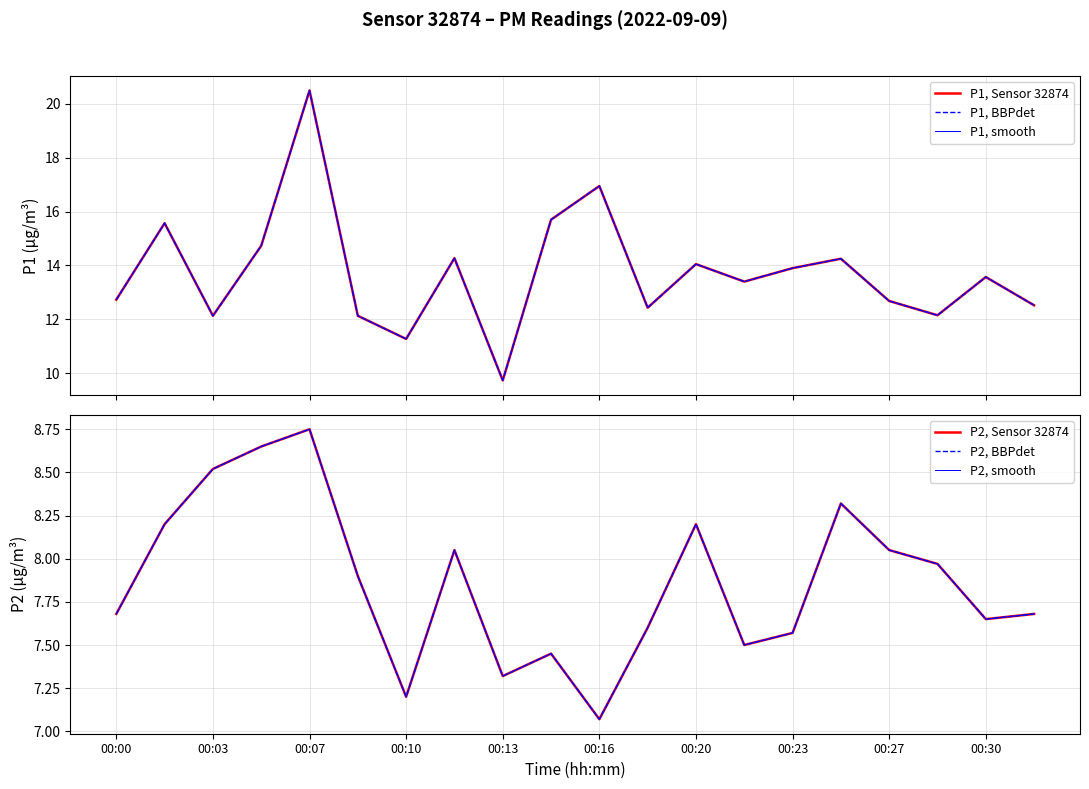

What is the minimum value for P2, smooth?

7.1